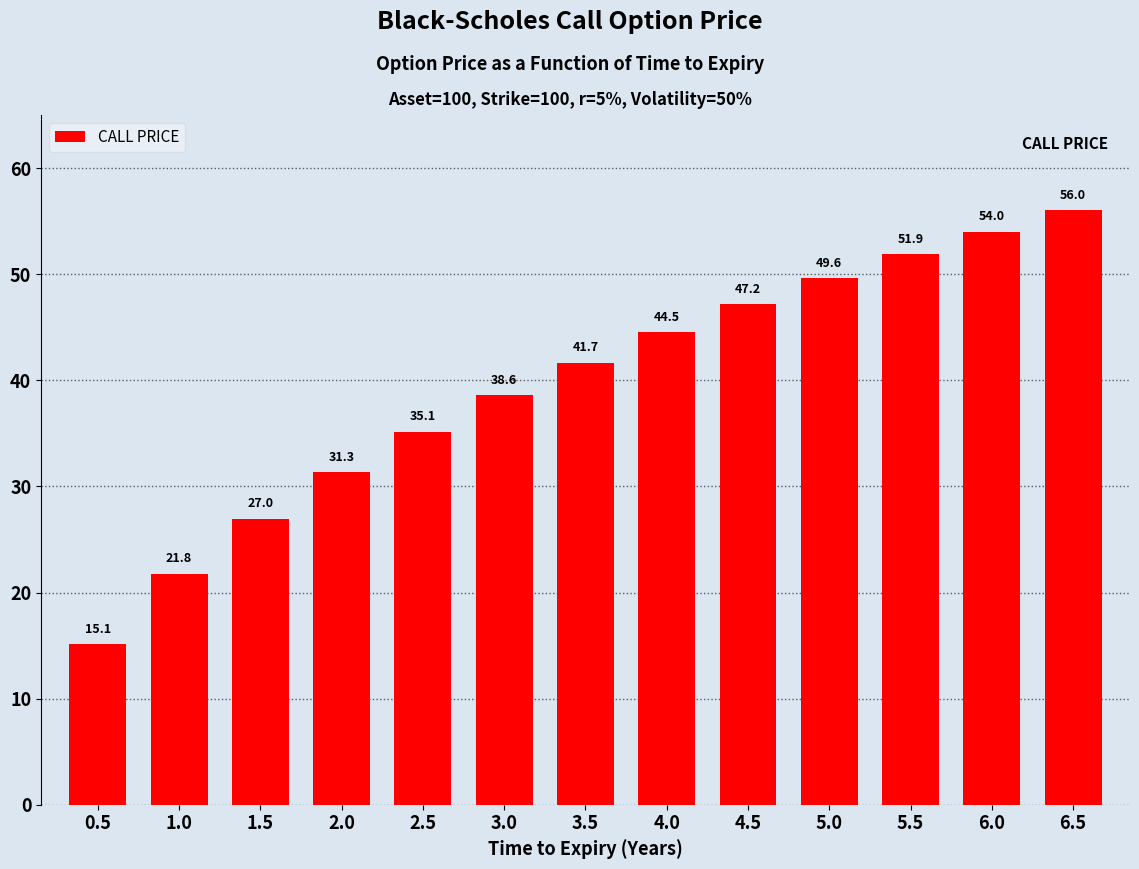

Where is the data nearest to the value 35?

2.5